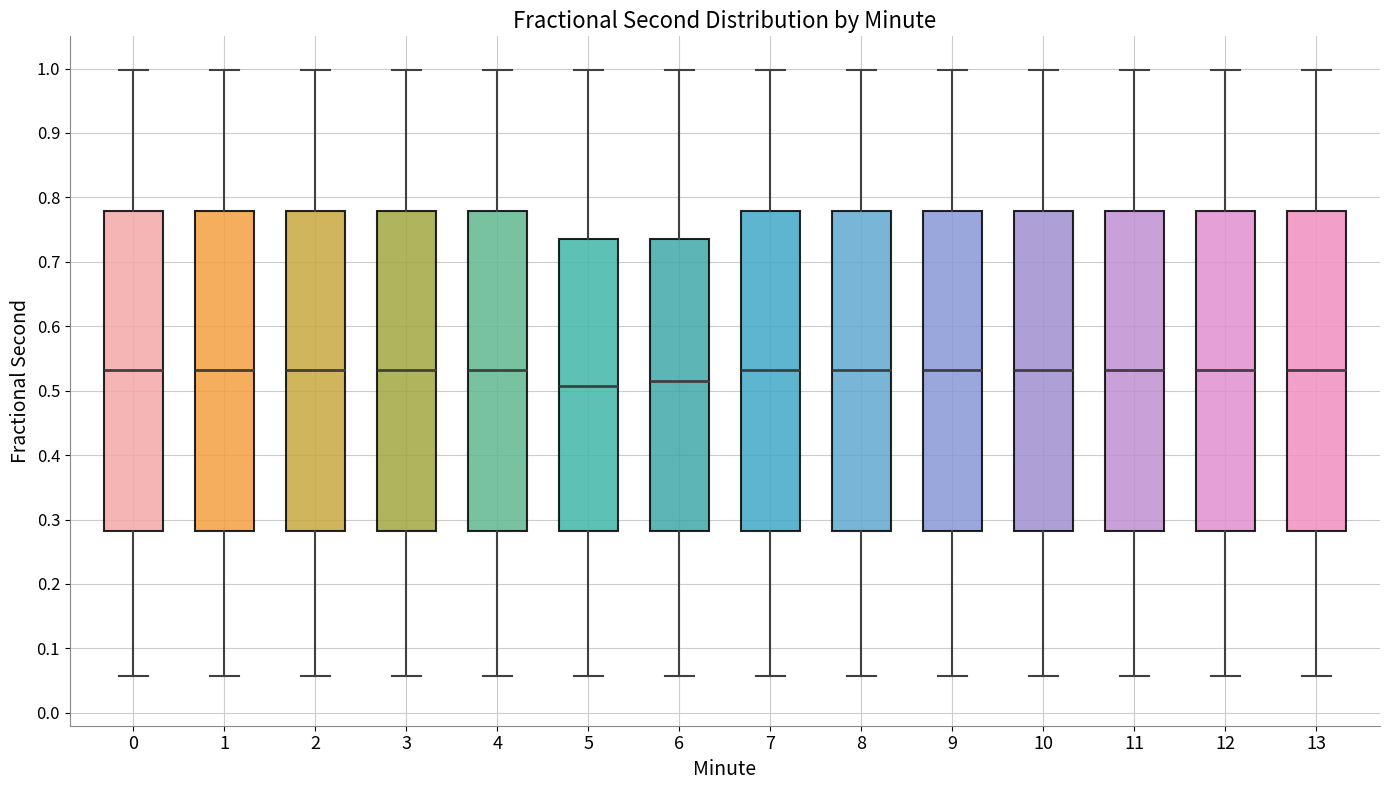

Reading left to right, read every box against the y-axis: the position of its median line, the range the box covers, and the ends of its whiskers. The values are not printed on the chart, so give them approximately, as read against the axis.

0: median 0.53, box 0.28 to 0.78, whiskers 0.06 to 1.00
1: median 0.53, box 0.28 to 0.78, whiskers 0.06 to 1.00
2: median 0.53, box 0.28 to 0.78, whiskers 0.06 to 1.00
3: median 0.53, box 0.28 to 0.78, whiskers 0.06 to 1.00
4: median 0.53, box 0.28 to 0.78, whiskers 0.06 to 1.00
5: median 0.51, box 0.28 to 0.73, whiskers 0.06 to 1.00
6: median 0.51, box 0.28 to 0.73, whiskers 0.06 to 1.00
7: median 0.53, box 0.28 to 0.78, whiskers 0.06 to 1.00
8: median 0.53, box 0.28 to 0.78, whiskers 0.06 to 1.00
9: median 0.53, box 0.28 to 0.78, whiskers 0.06 to 1.00
10: median 0.53, box 0.28 to 0.78, whiskers 0.06 to 1.00
11: median 0.53, box 0.28 to 0.78, whiskers 0.06 to 1.00
12: median 0.53, box 0.28 to 0.78, whiskers 0.06 to 1.00
13: median 0.53, box 0.28 to 0.78, whiskers 0.06 to 1.00